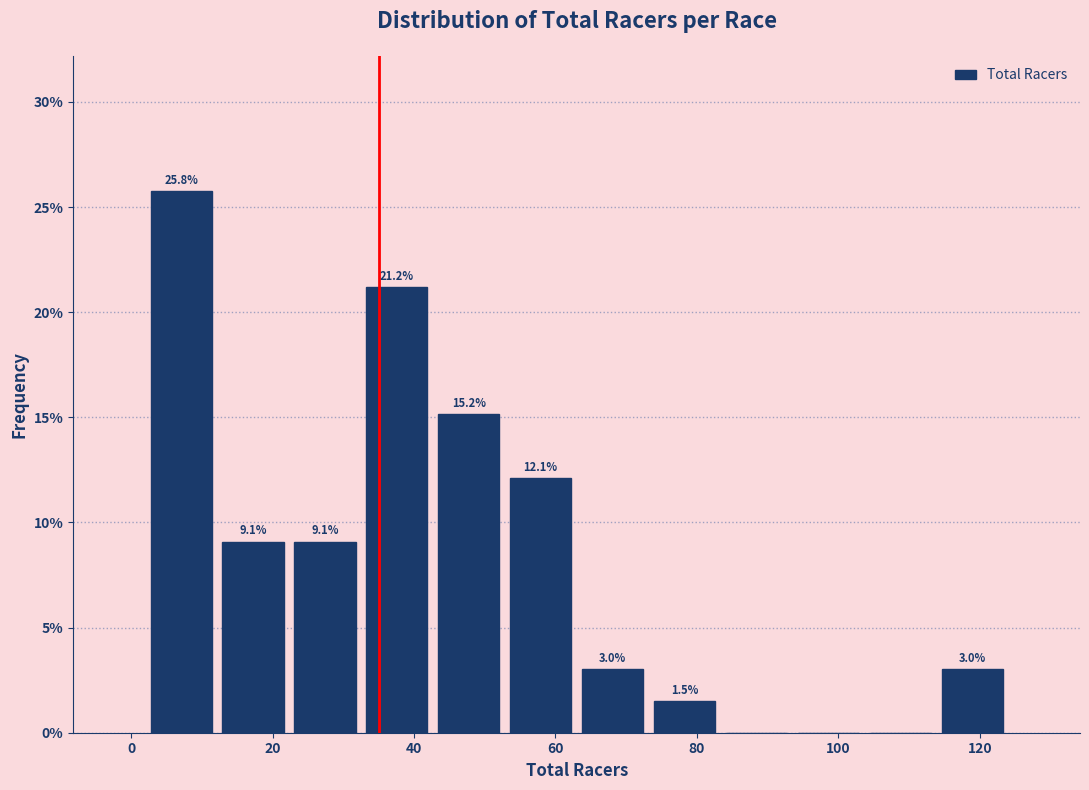

Over which range of the x-axis is the bar tallest?

2 to 12